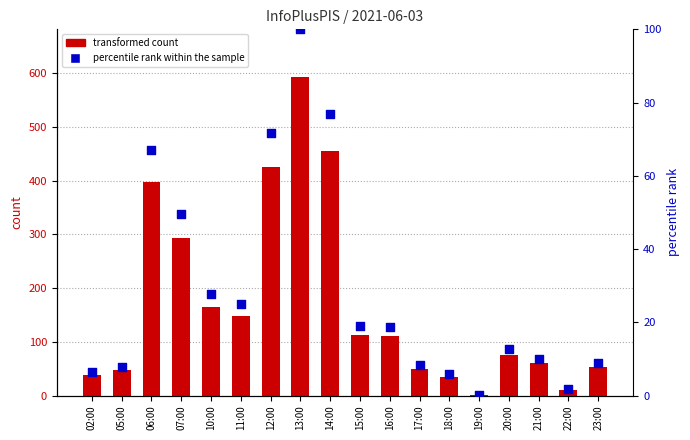

Is the value of transformed count at 05:00 greater than the value of percentile rank within the sample at 21:00?

Yes